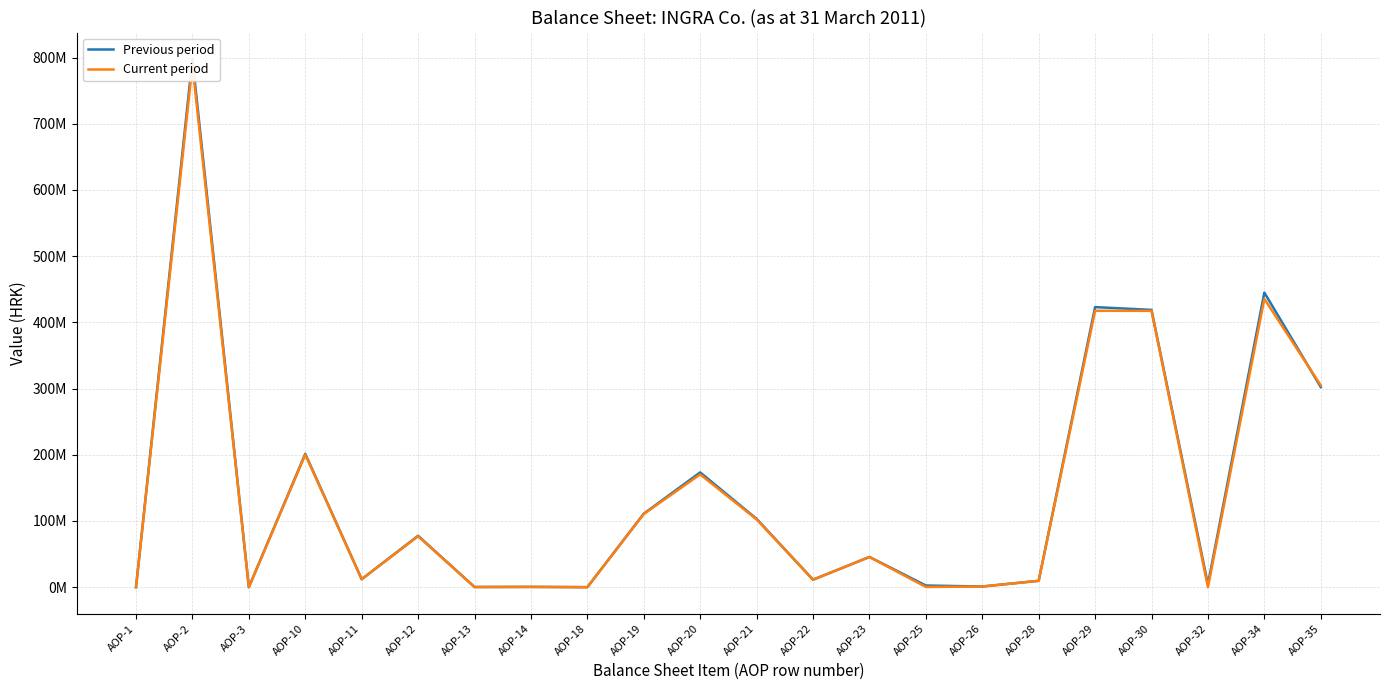

How many values in the Current period series are below 45645938?

11